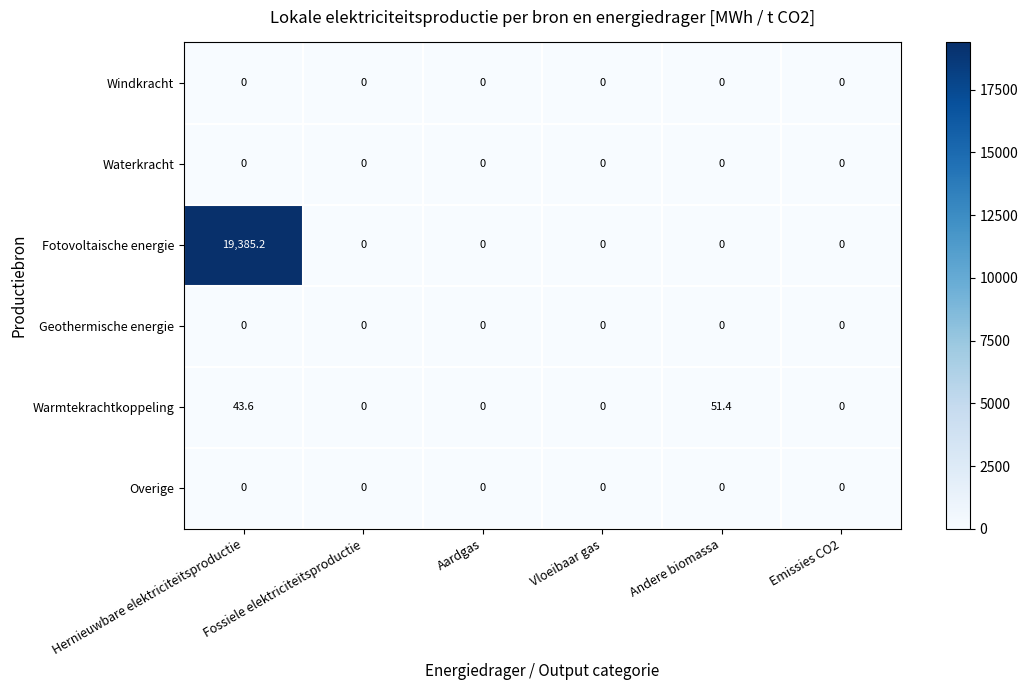

At how many categories does at least one series exceed 4201?

1